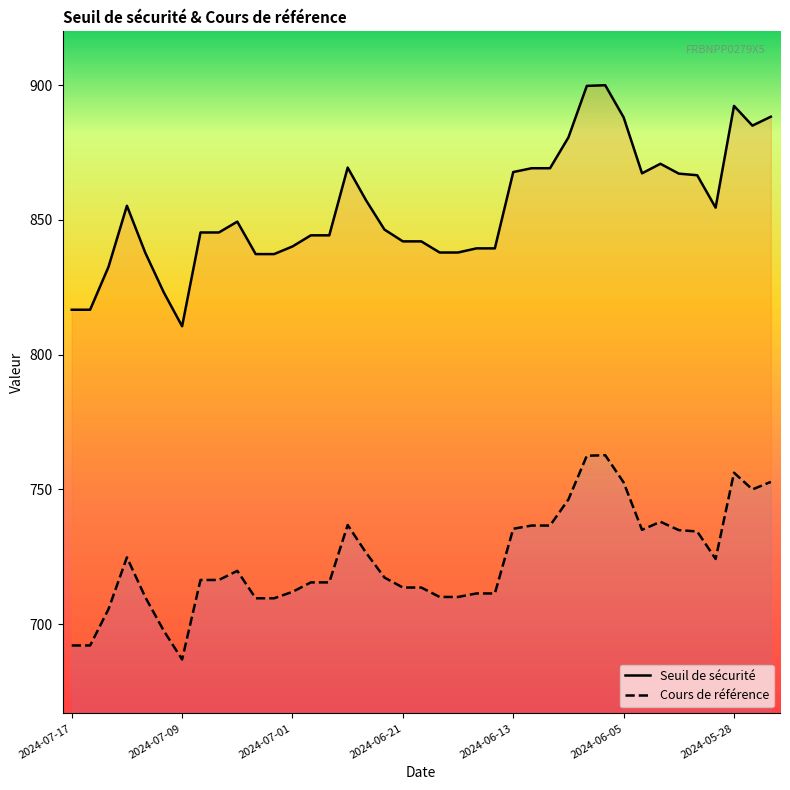

Between 30 and 34, which series saw the biggest shift?

Seuil de sécurité